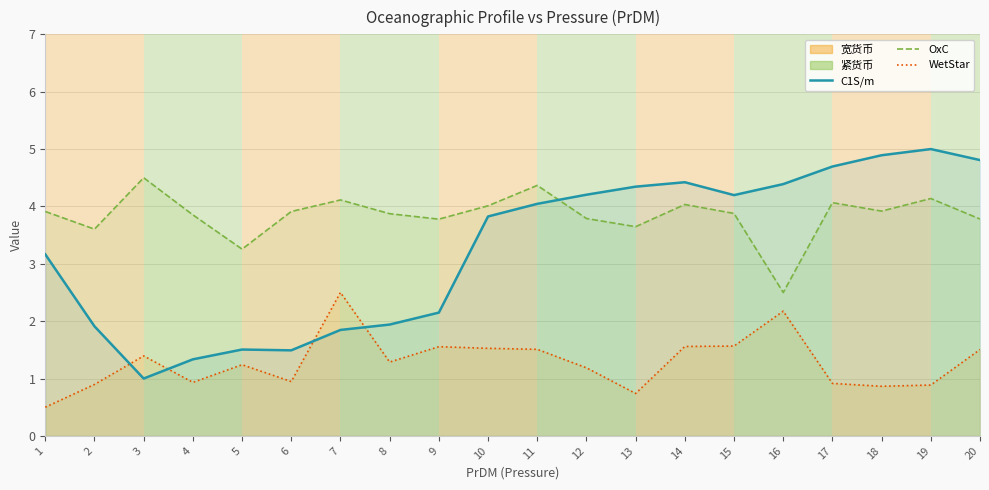

Is the value of WetStar (line) at 14 greater than the value of C1S/m (line) at 6?

Yes